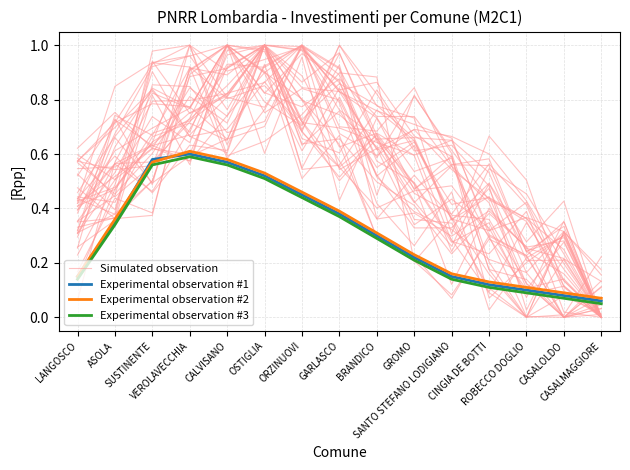

How many interior local peaks does the Experimental observation #1 series have?

1